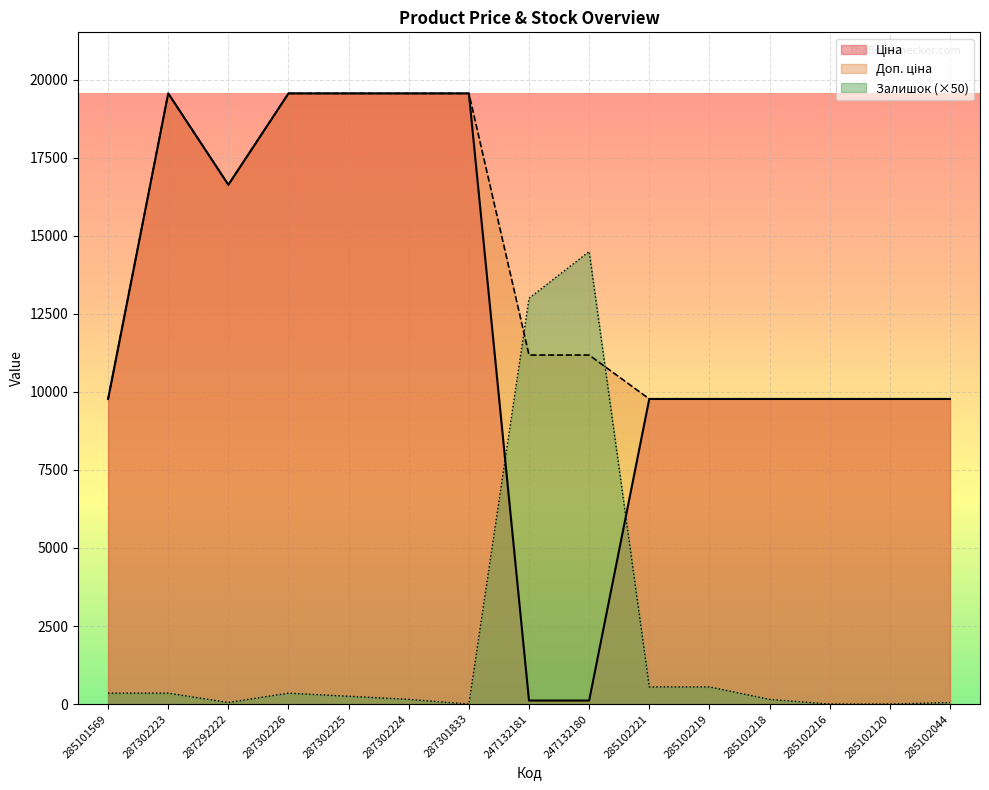

What is the sum of the Ціна values at 247132181 and 285101569?

9887.3